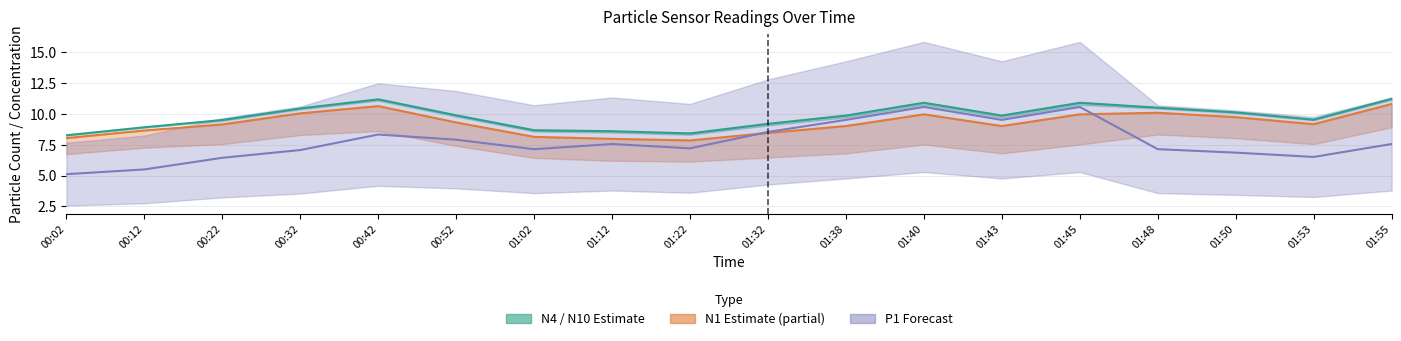

What is the difference between the N1 (estimate partial) values at 01:02 and 01:32?

0.3